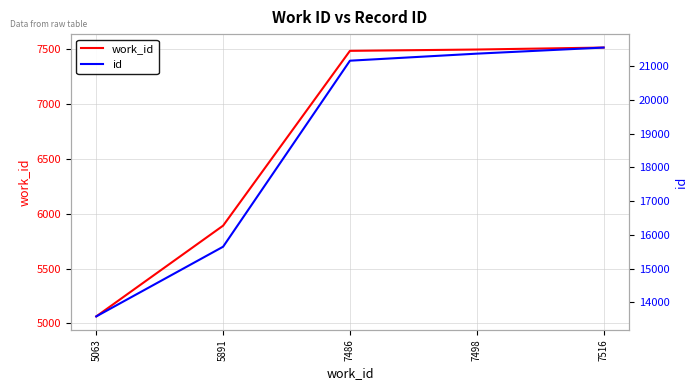

Is this an area chart (filled region under the line)?

No